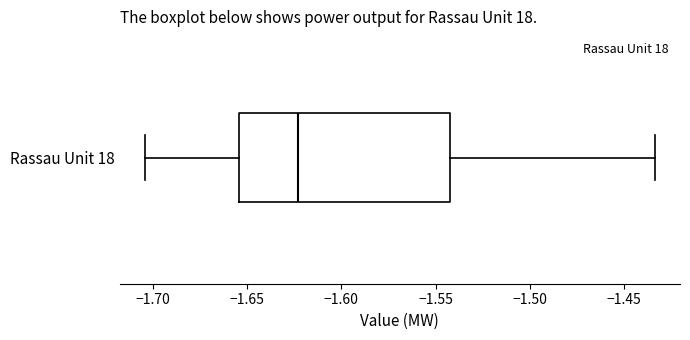

Transcribe this box plot: give where the median line is, the range the box spans, and where the two whiskers end, as read against the x-axis. The values are not printed on the chart, so give them approximately, as read against the axis.

median -1.625, box -1.655 to -1.540, whiskers -1.705 to -1.435